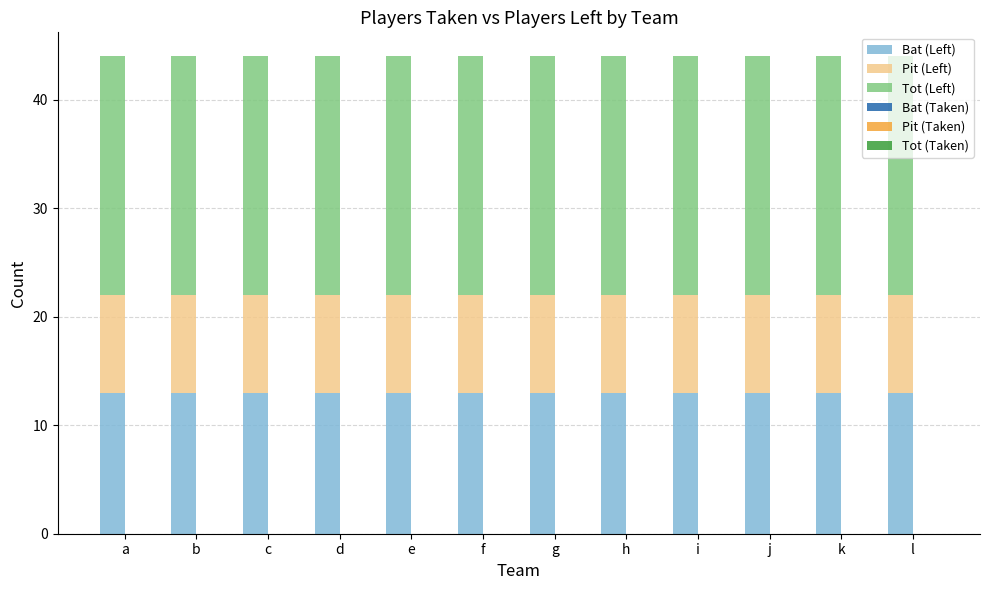

What is the total value across all series at b?

44